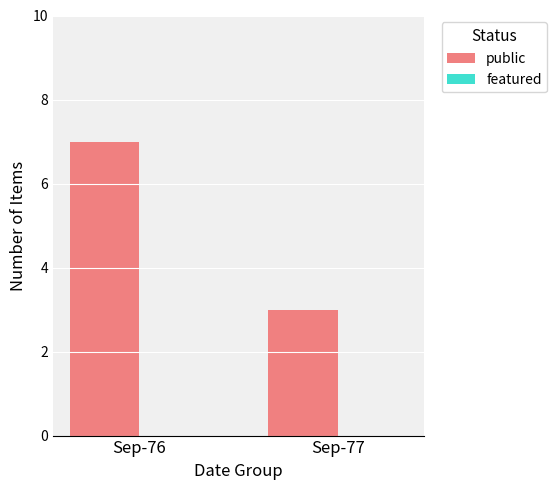

What is the approximate value at Sep-77?

3